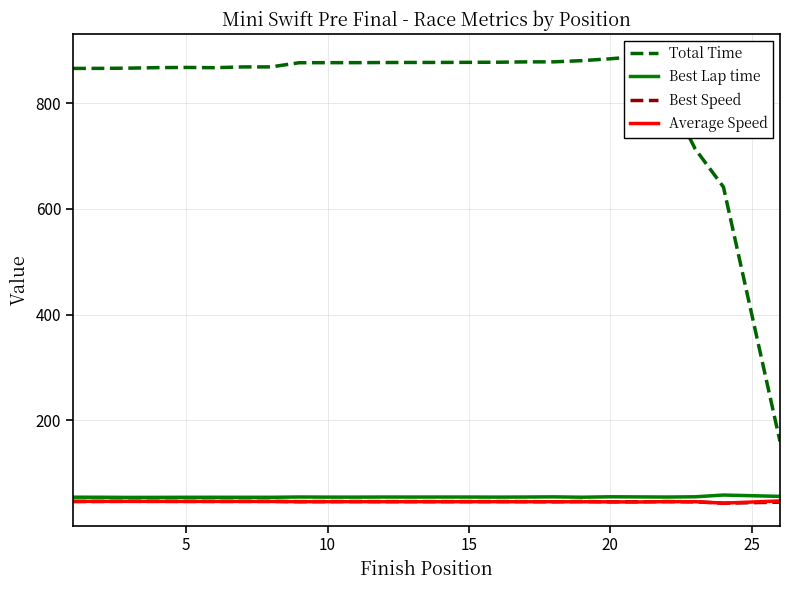

The Best Speed series shows 45.6 at 20. True or false?

True